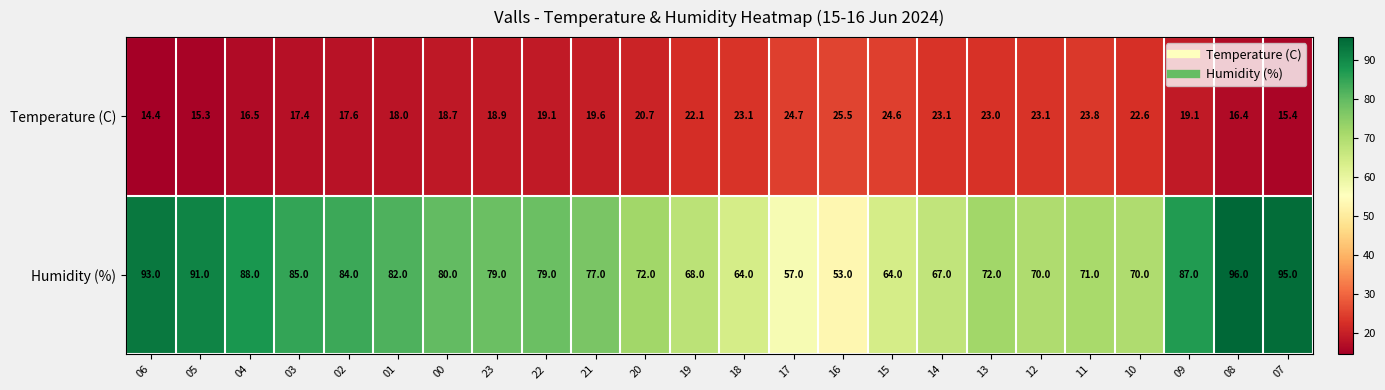

What is the sum of all Temperature (C) values?

482.7